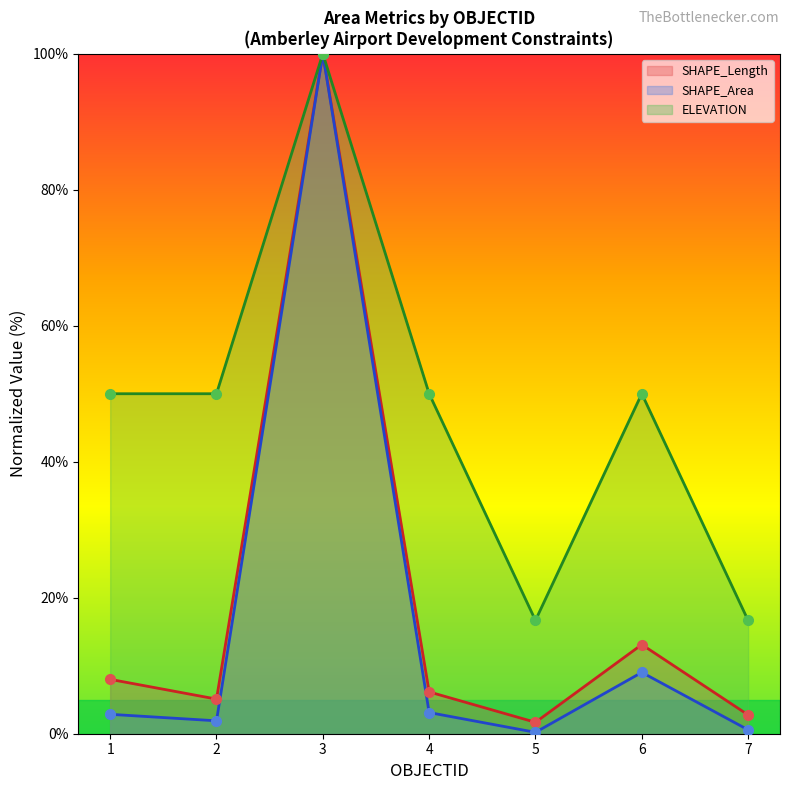

What is the total value across all series at 5?

18.5